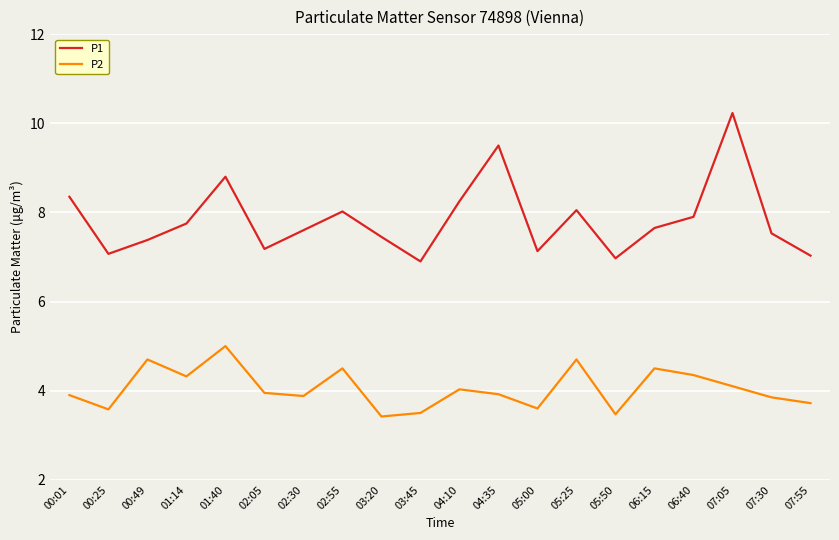

Is it true that P1 equals 9.5 at 04:35?

True